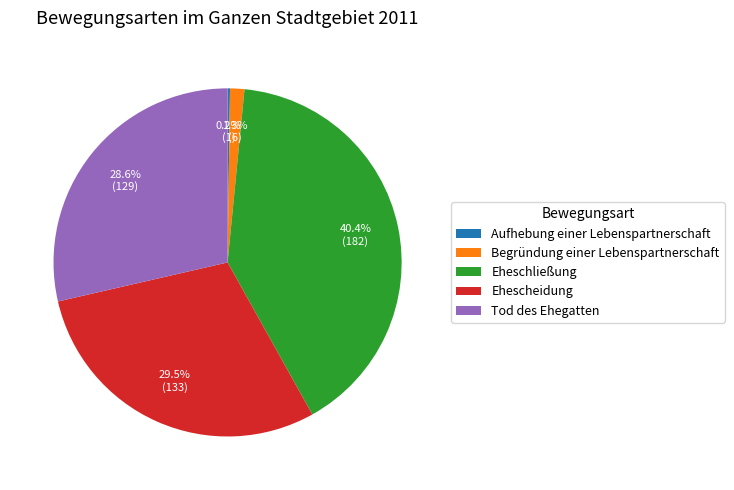

To the nearest percent, what percentage of the pie is Eheschließung?

40%